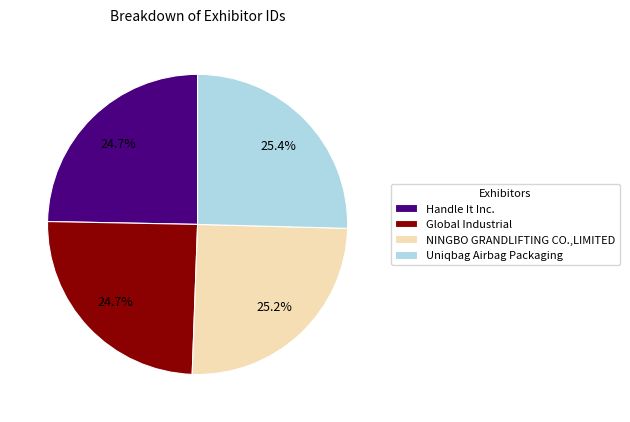

What is the ratio of the value at Global Industrial to the value at Handle It Inc.?

1.0